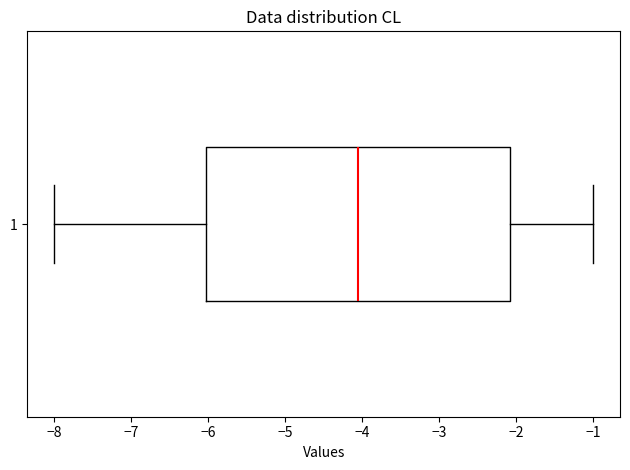

Read this box plot against the x-axis: the position of the median line, the range covered by the box, and the ends of both whiskers. The values are not printed on the chart, so give them approximately, as read against the axis.

median -4.0, box -6.0 to -2.1, whiskers -8.0 to -1.0